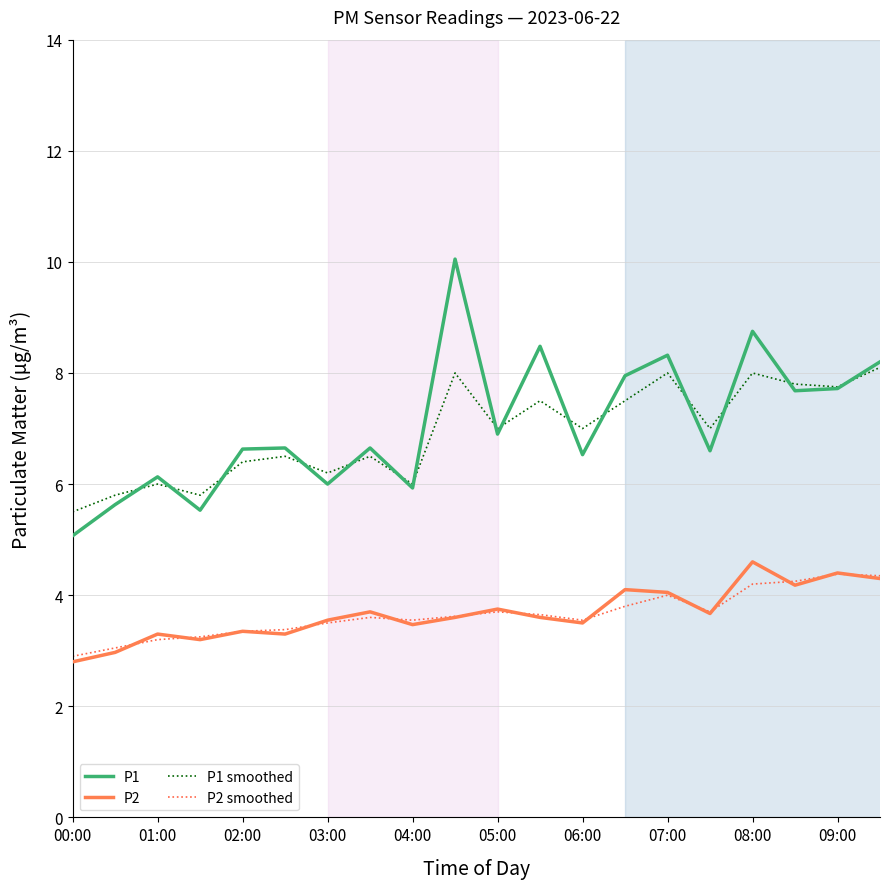

True or false: P1 and P2 cross at least once.

False